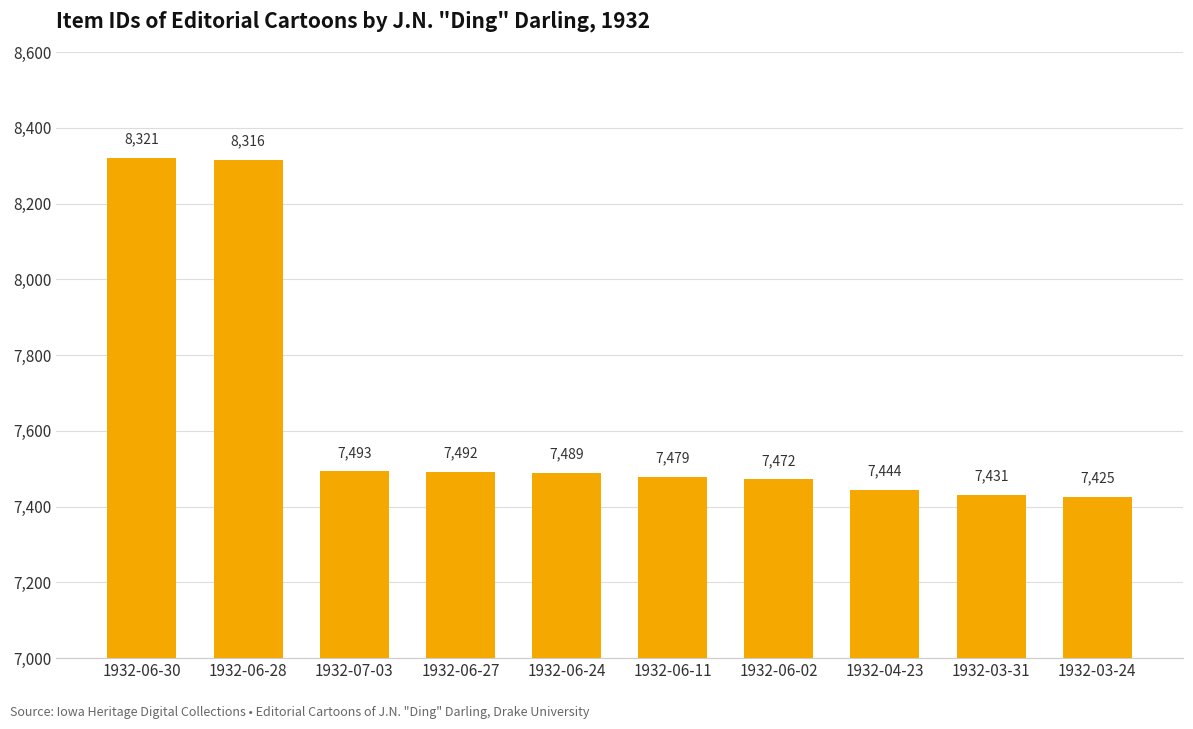

Reading left to right, list all the values displayed in this chart.

8321	8316	7493	7492	7489	7479	7472	7444	7431	7425